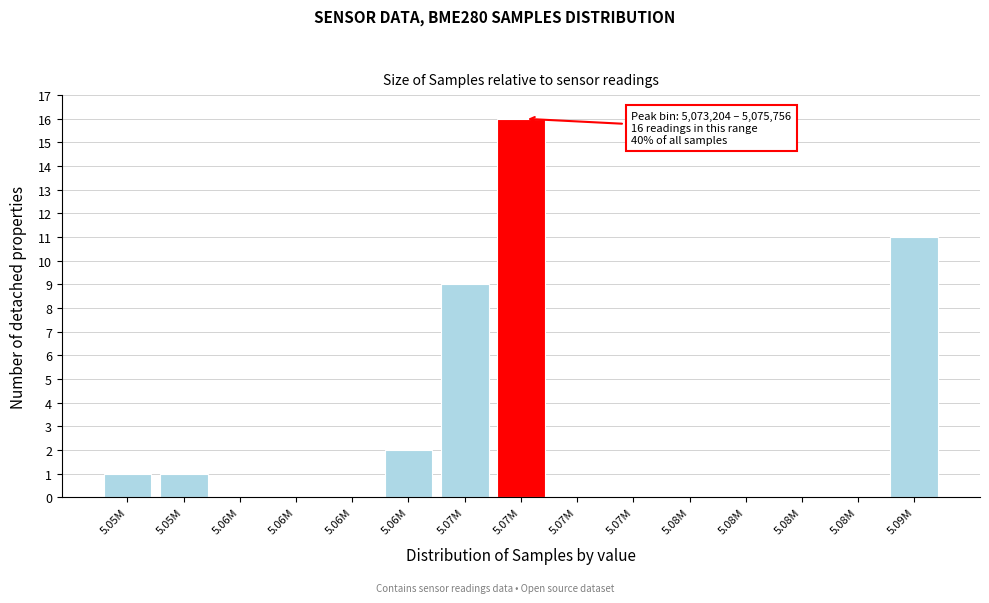

Are the bars horizontal?

No